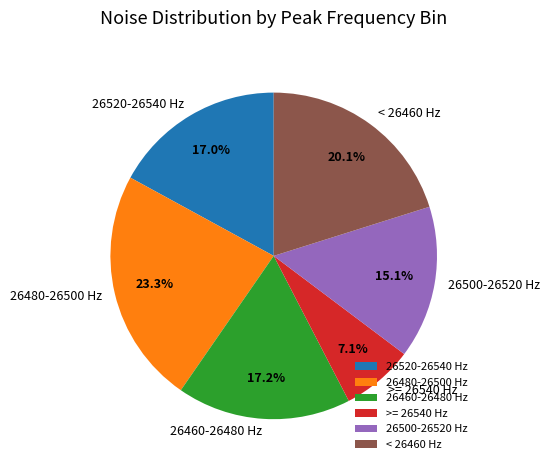

Approximately how many times larger is the value at >= 26540 Hz compared to 26480-26500 Hz?

0.3